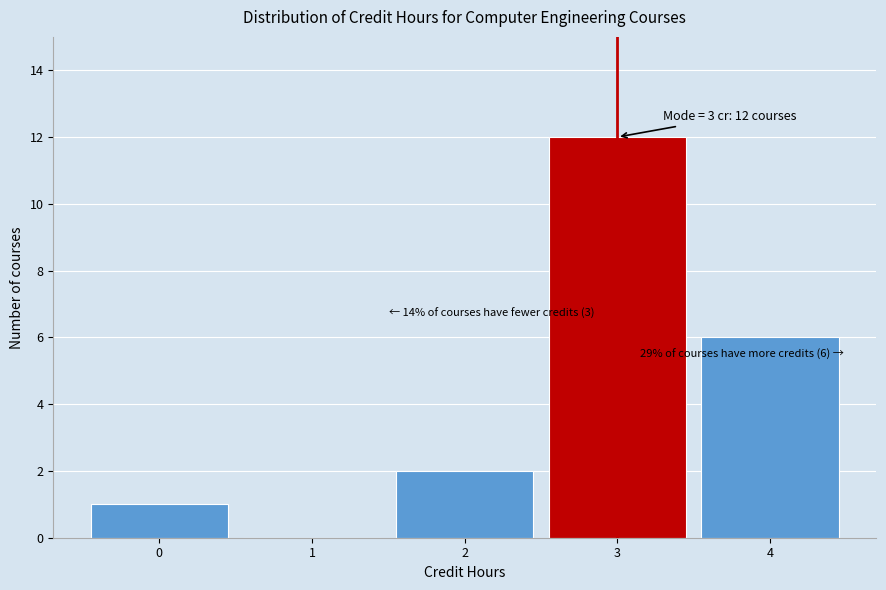

Over which range of the x-axis is the bar tallest?

2.5 to 3.5